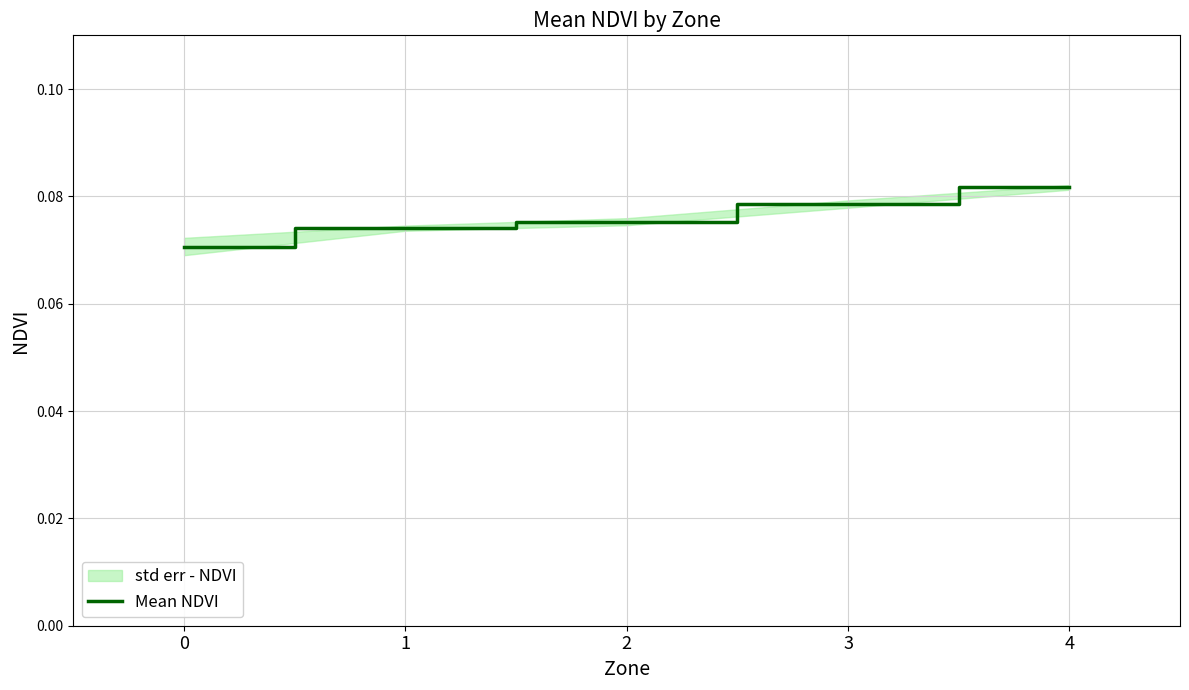

Is this an area chart (filled region under the line)?

No